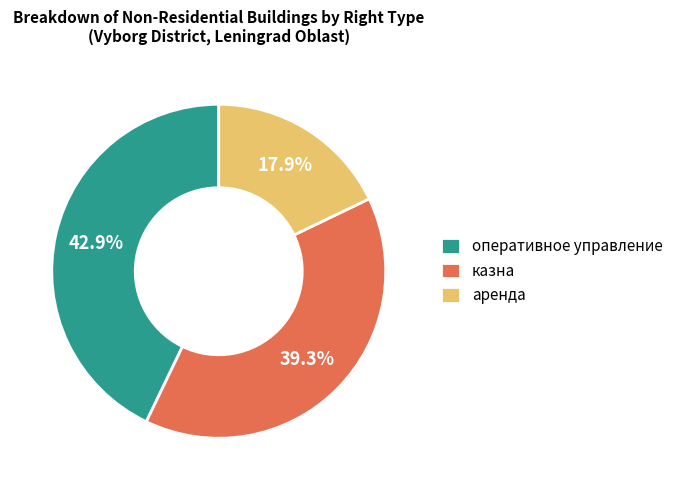

How many slices are in this pie chart?

3